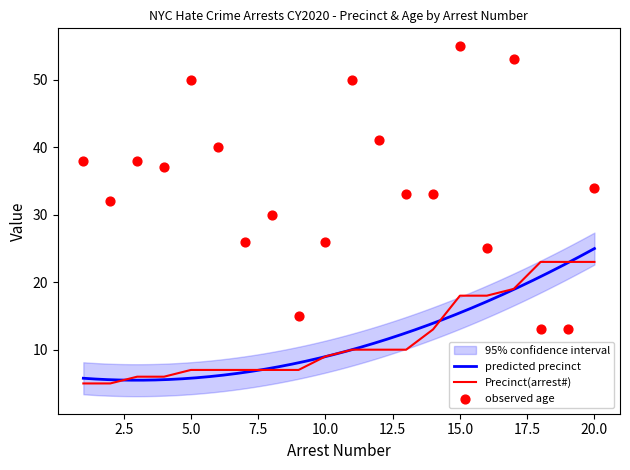

Which series has the widest spread of Y values?

Age